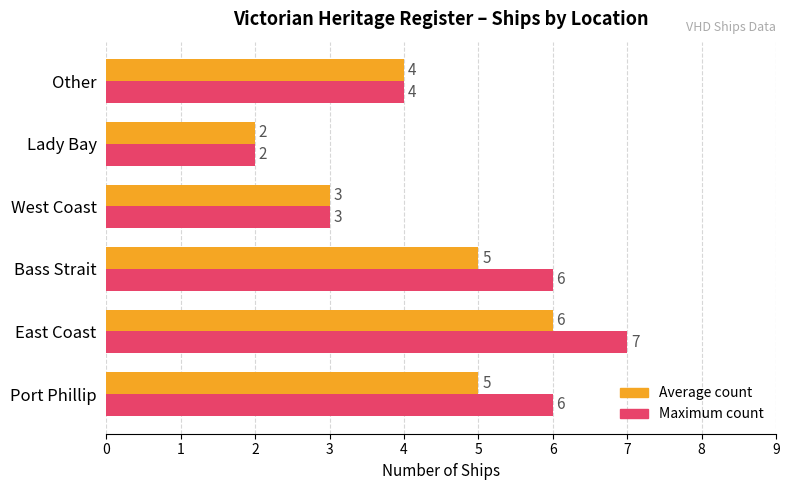

What is the sum of all Average count values?

25